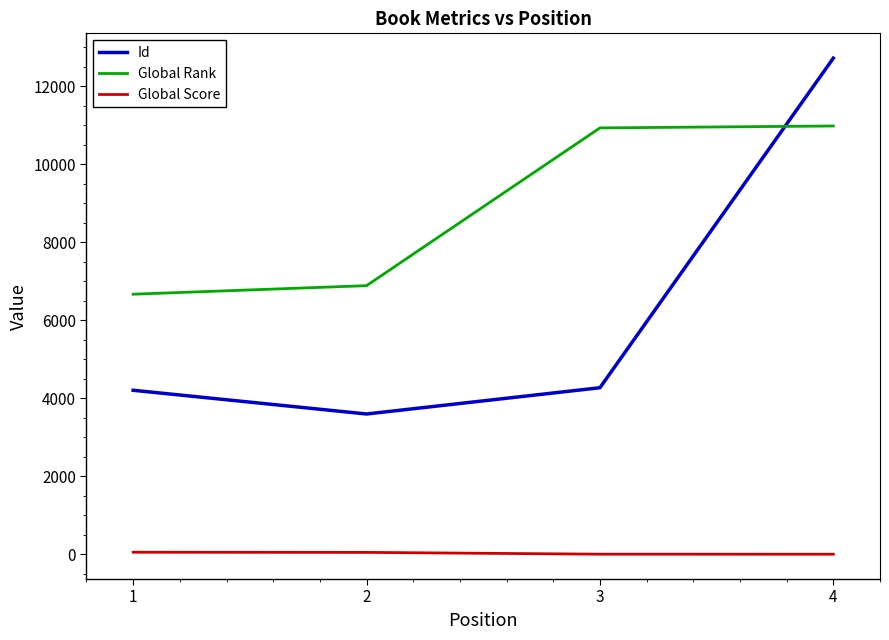

Which series has the largest total across all categories?

Global Rank